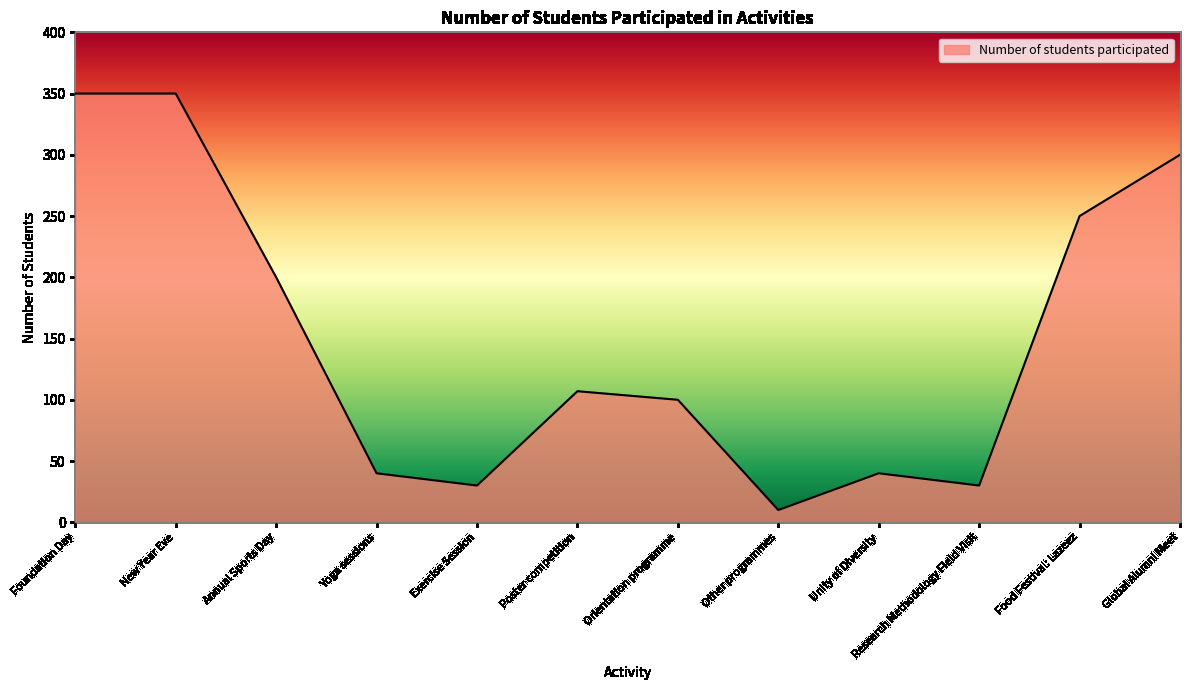

At which label is the value closest to 180?

Annual Sports Day